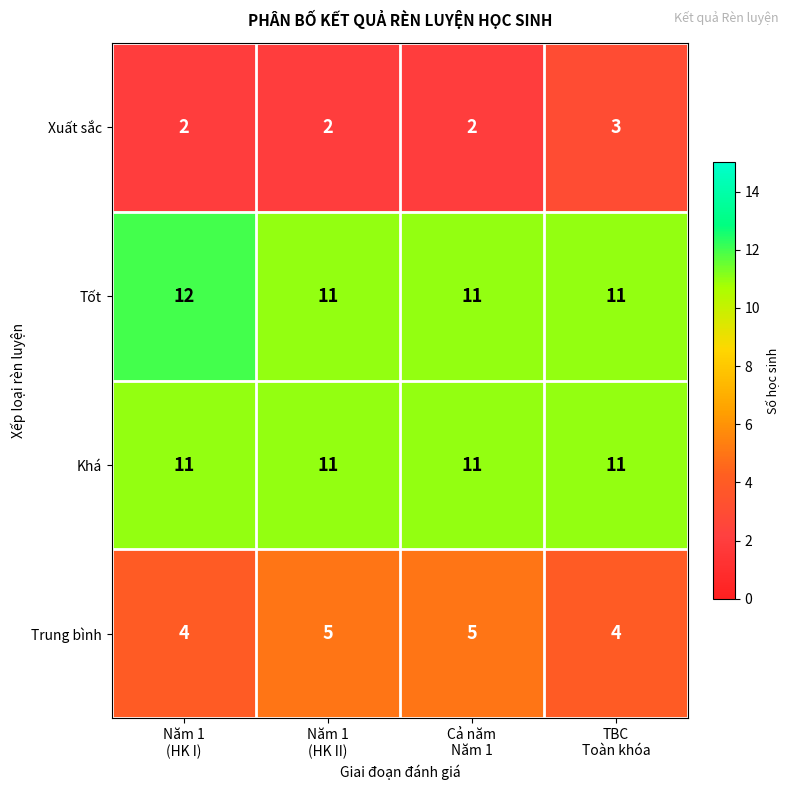

Count the Trung bình values in the range 4 to 5.

4